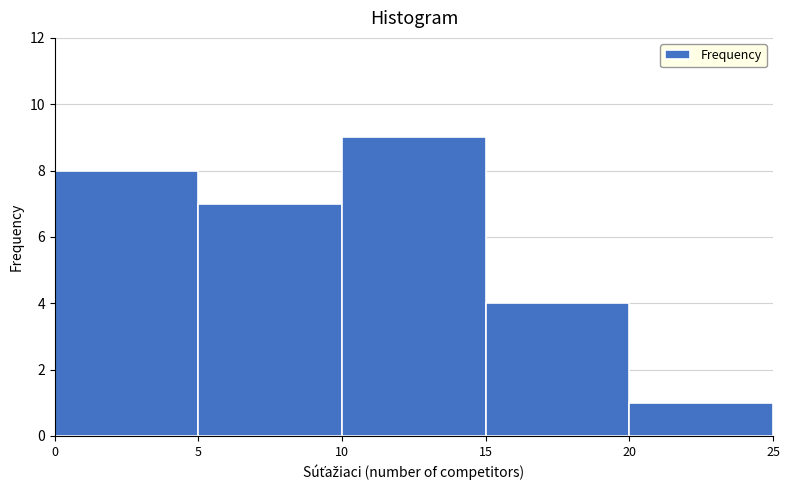

Reading left to right, transcribe this chart: for each bar, give the range it covers on the x-axis and its height. The values are not printed on the chart, so give them approximately, as read against the axis.

0 to 5: 8
5 to 10: 7
10 to 15: 9
15 to 20: 4
20 to 25: 1